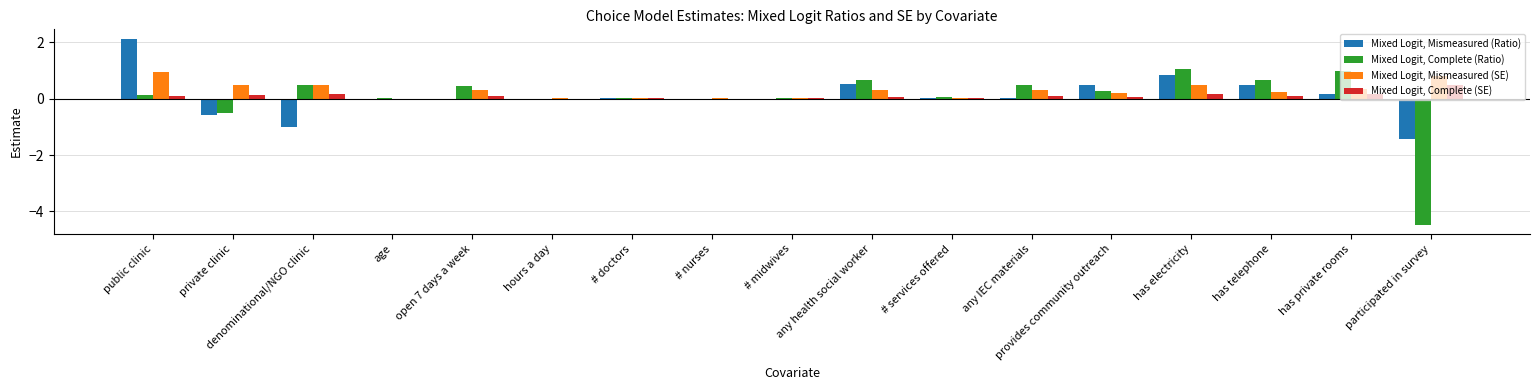

How many distinct data groups are displayed?

4